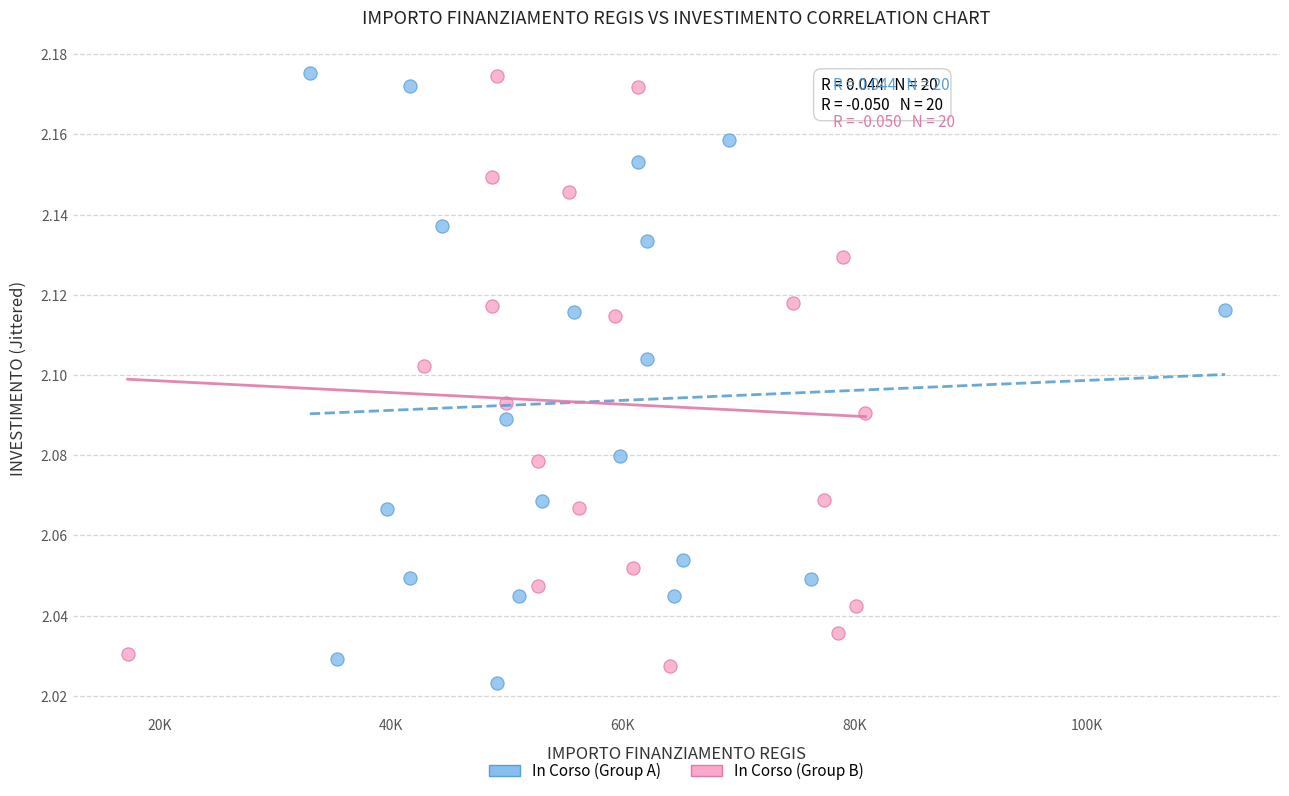

What are all the series names shown in the legend?

In Corso (Group A), In Corso (Group B)